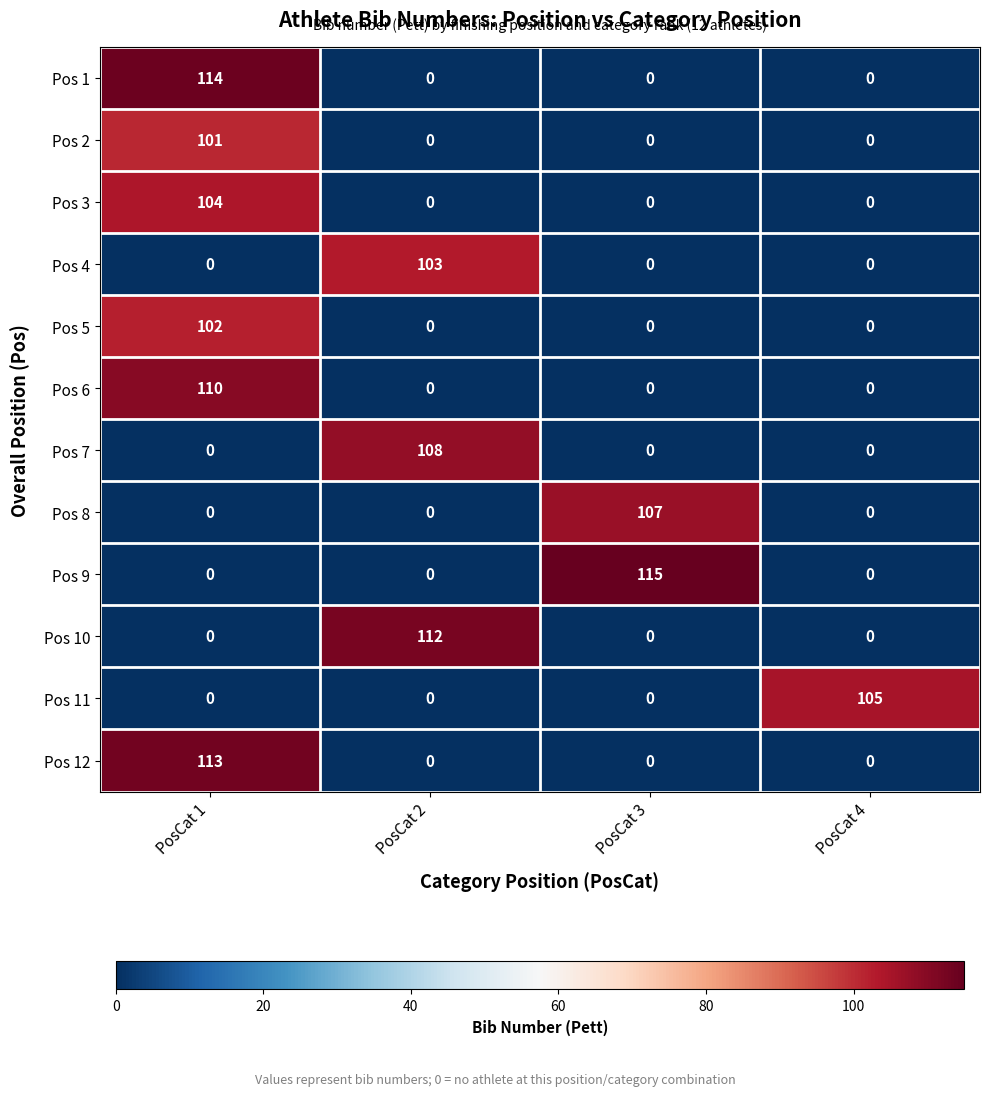

Which series changed the most between PosCat 1 and PosCat 3?

Pos 9